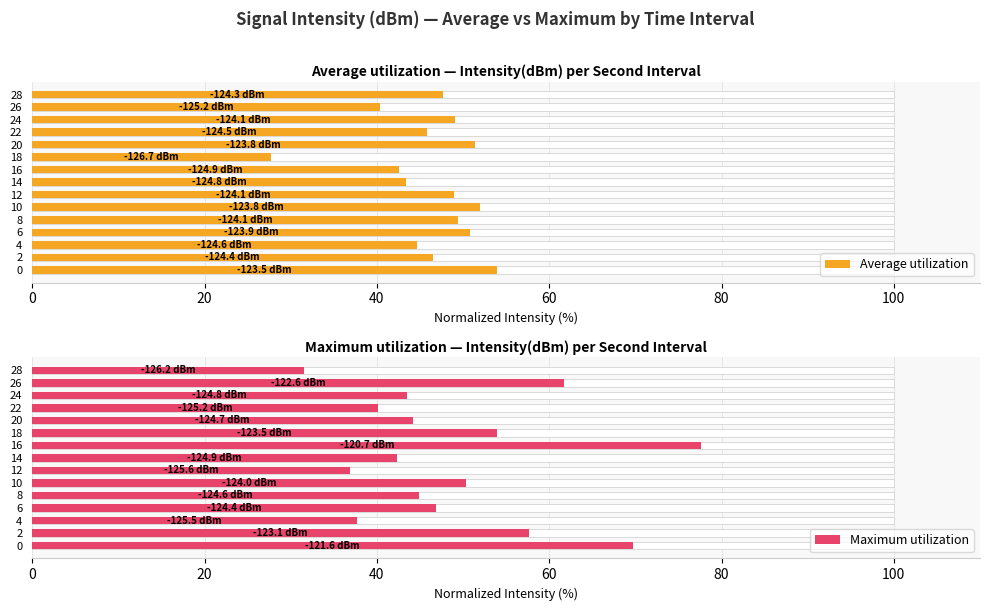

What is the difference between the Average utilization values at 2 and 28?

1.1